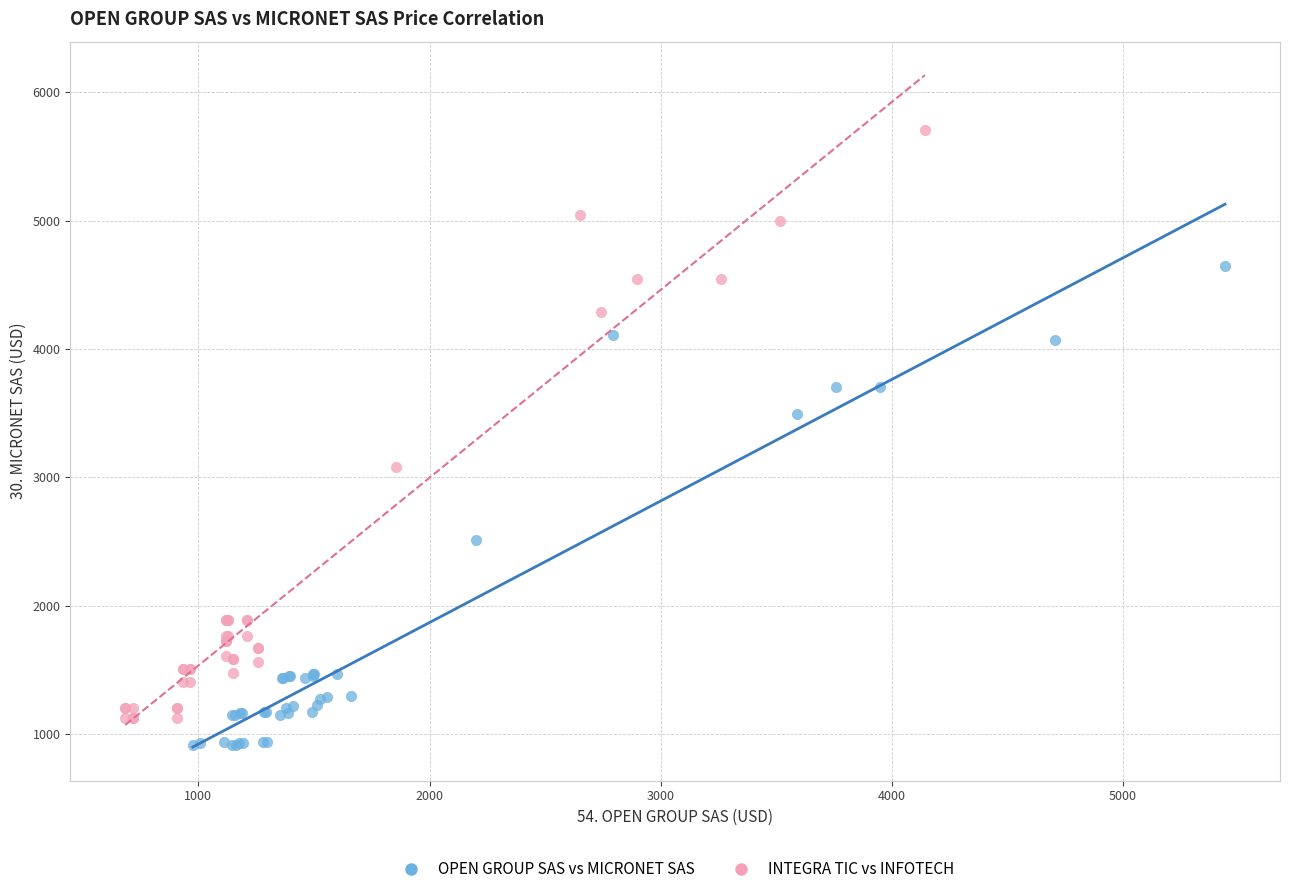

Which series has the widest spread of Y values?

INTEGRA TIC vs INFOTECH